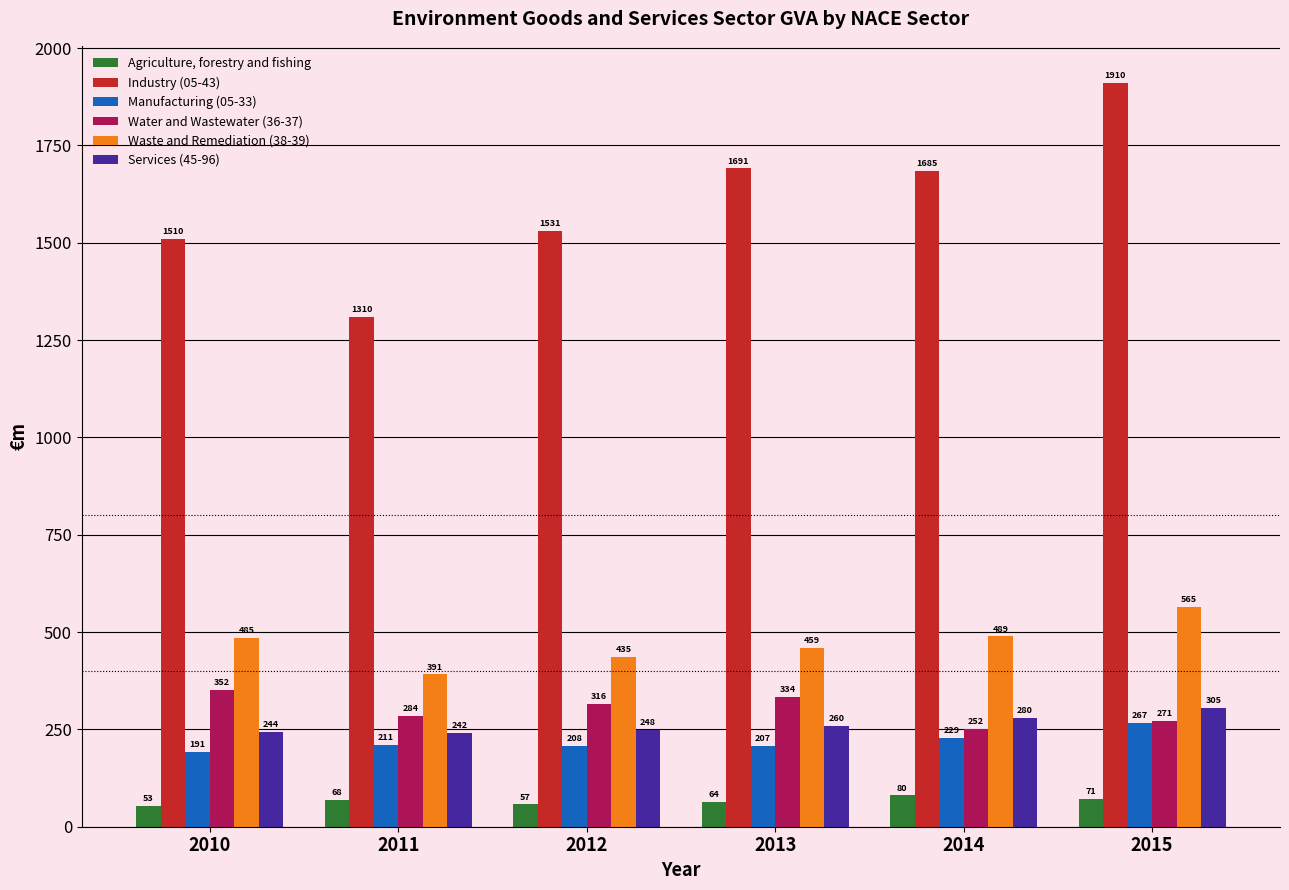

True or false: Water and Wastewater (36-37) has a value of 400.7 at 2015.

False